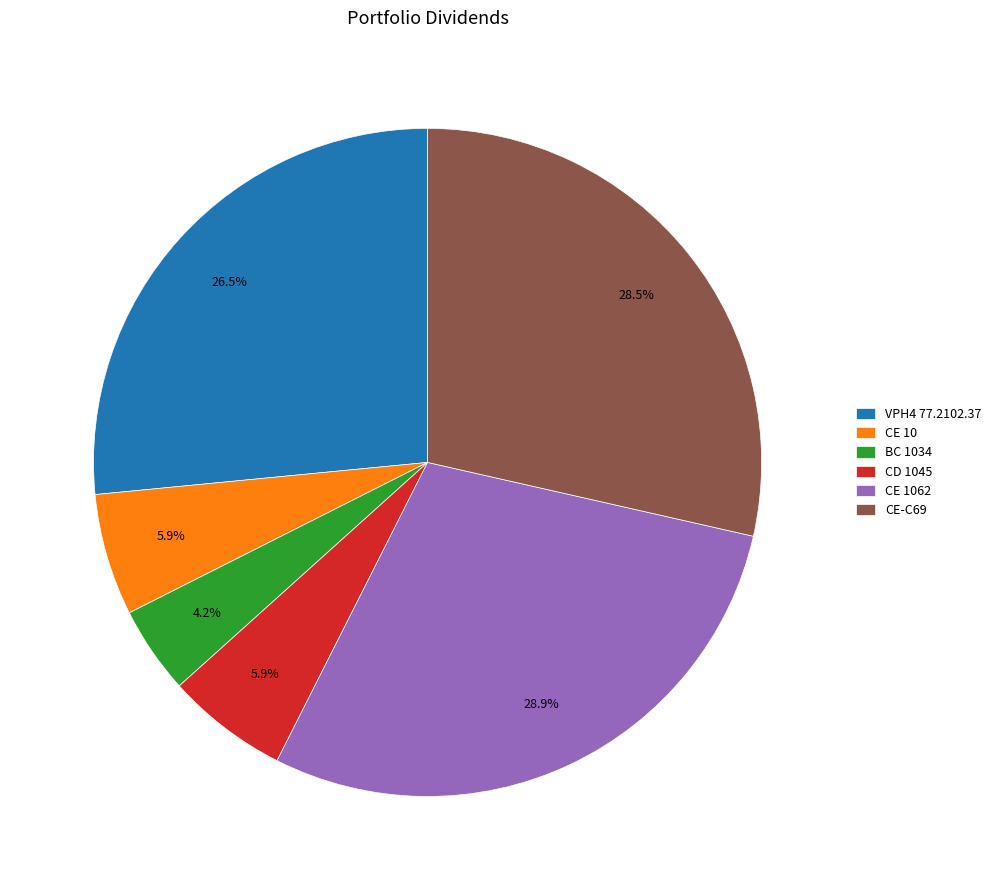

What is the smallest slice in the pie chart?

BC 1034